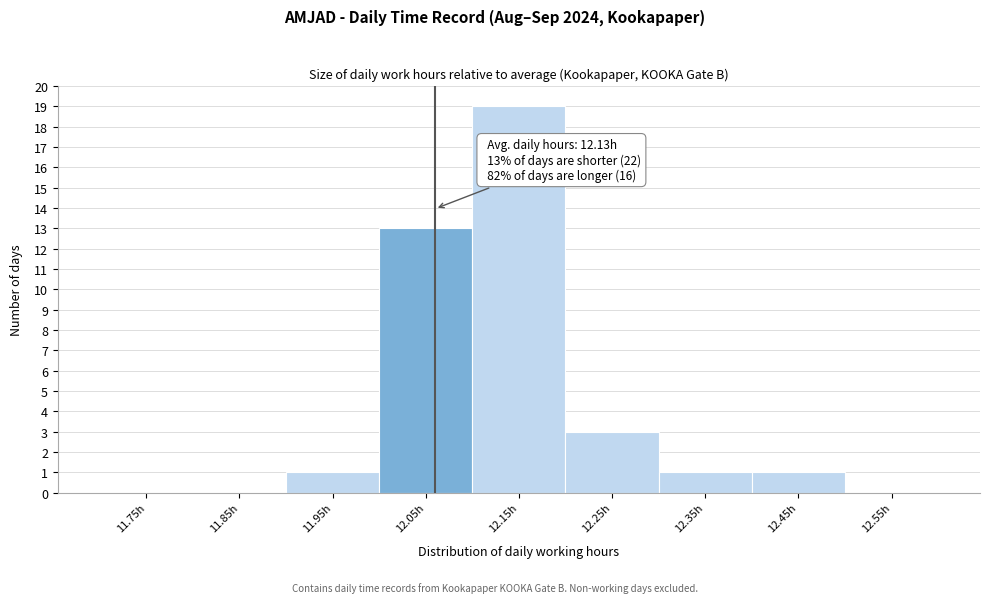

Over which range of the x-axis is the bar tallest?

12.1 to 12.2